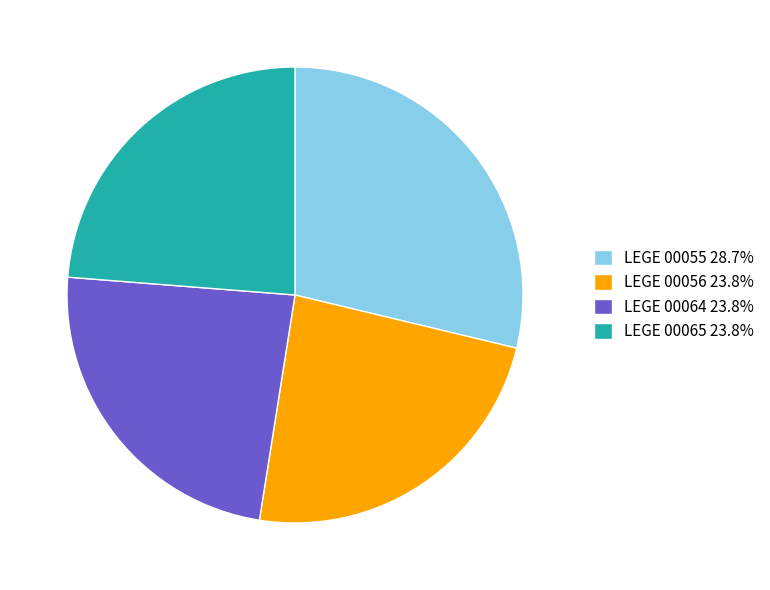

True or false: LEGE 00065 accounts for 37% of the total.

False